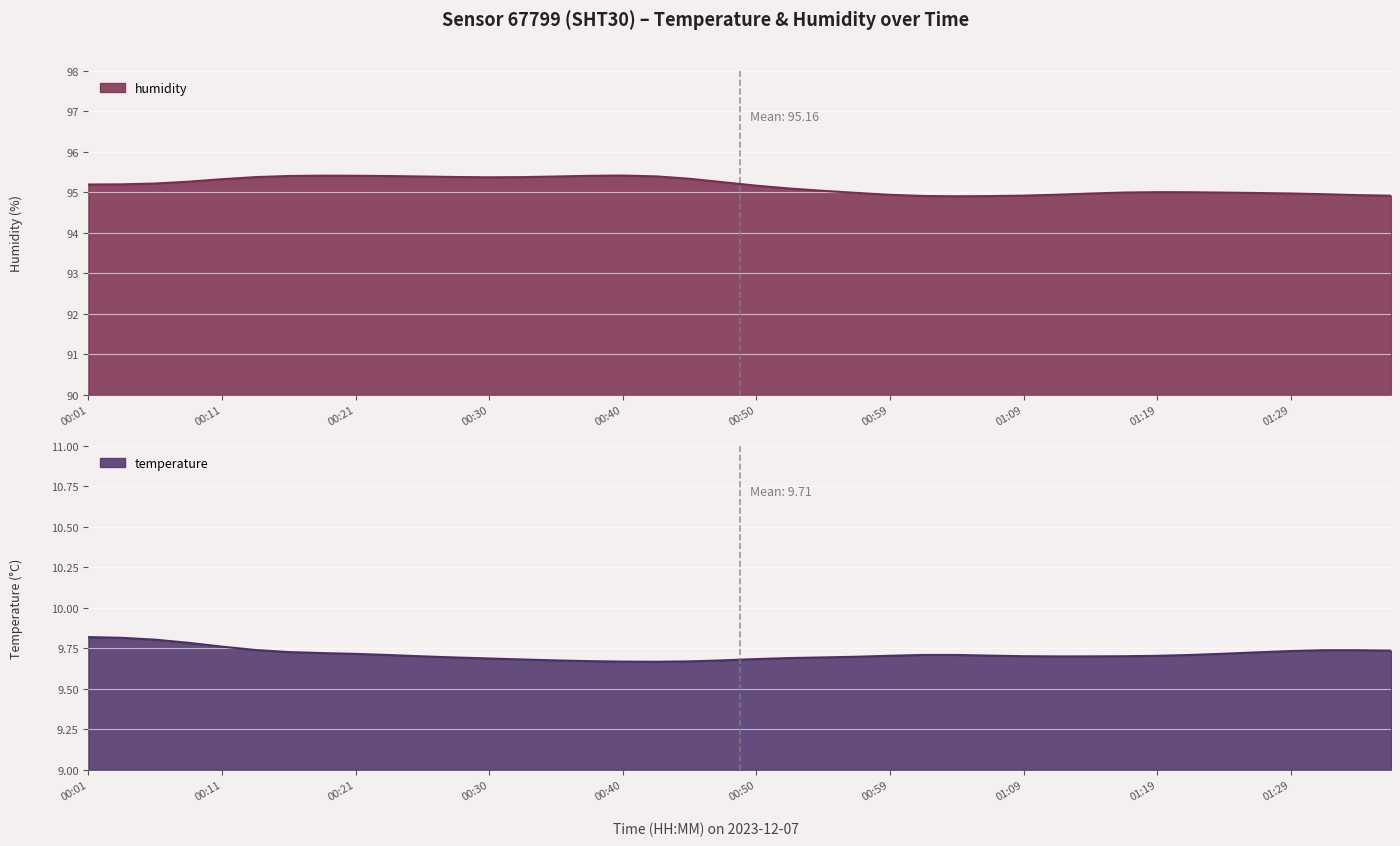

List the series in order of their overall mean, highest first.

humidity_line, temperature_line